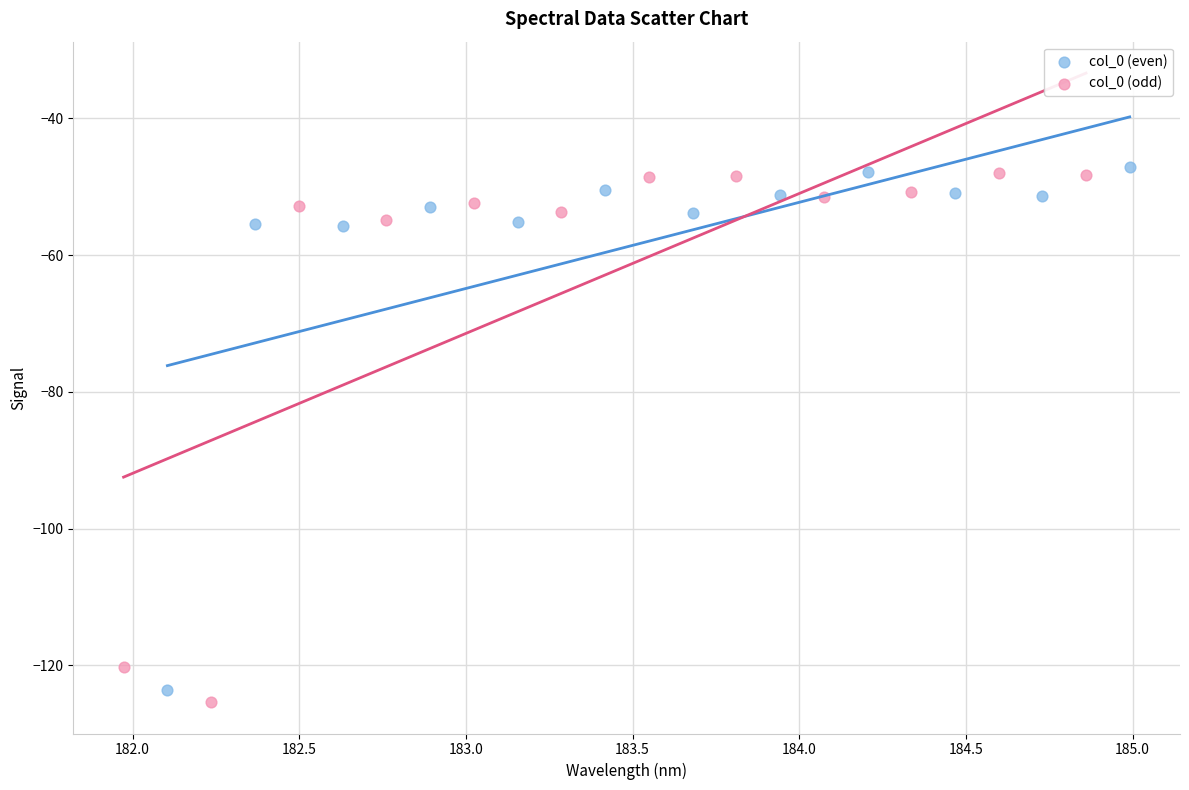

What are all the series names shown in the legend?

col_0 (even), col_0 (odd)